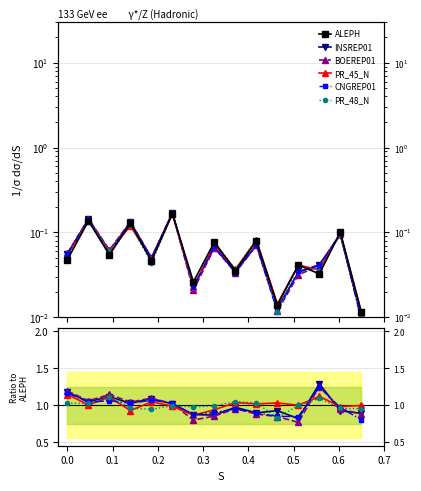

Does the chart have visible grid lines?

Yes